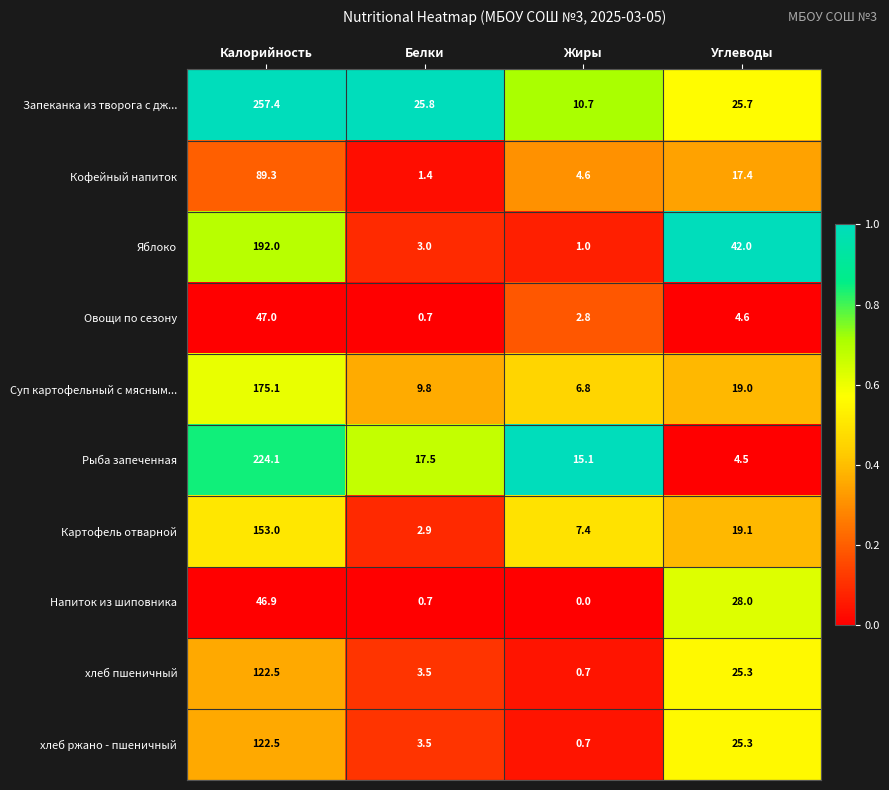

What is the maximum value shown in the chart?

257.4